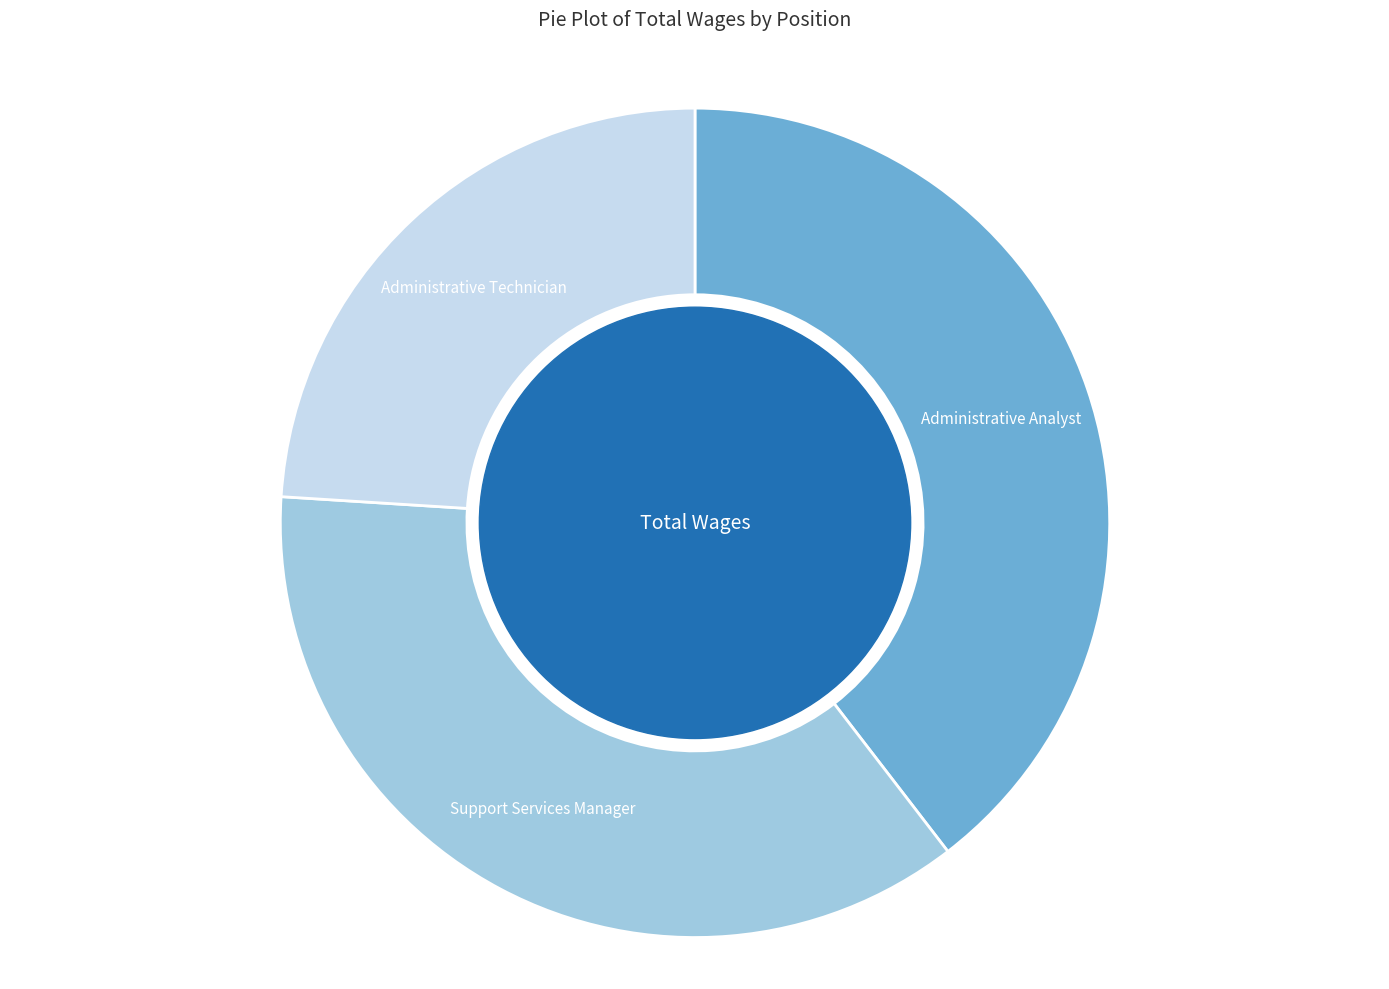

True or false: Administrative Technician accounts for 32% of the total.

False